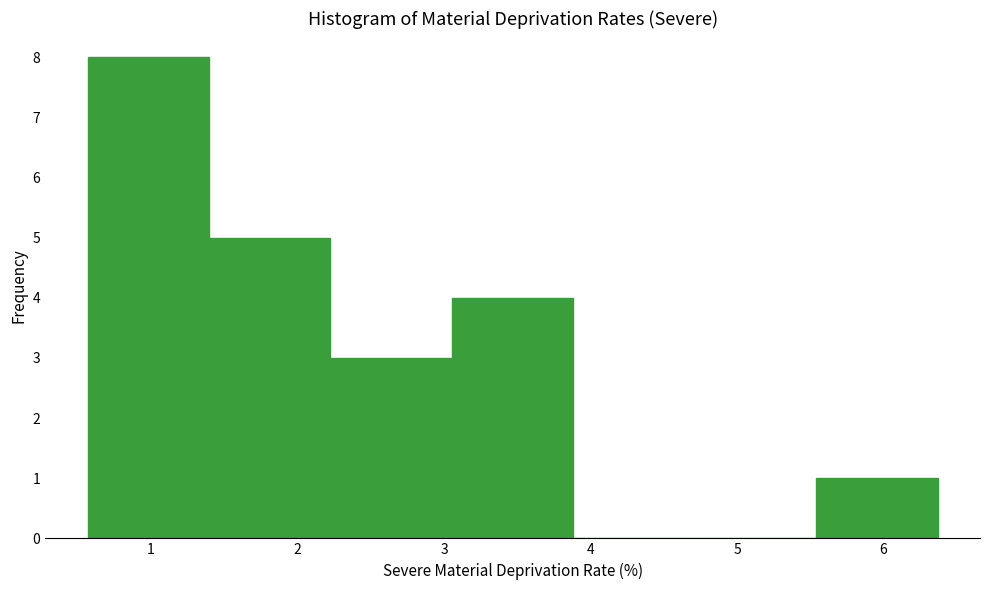

Which range on the x-axis has the tallest bar?

0.6 to 1.4